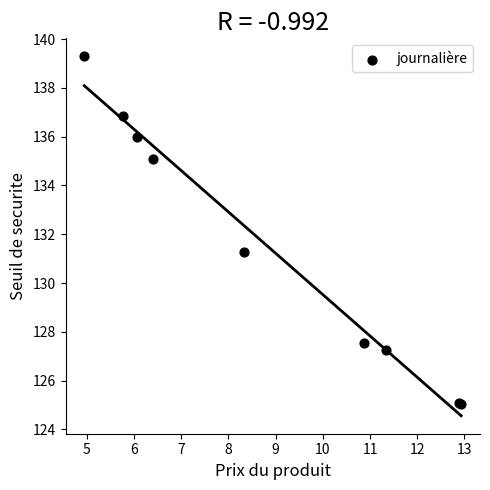

What Y value in the scatter plot is closest to 132?

131.3